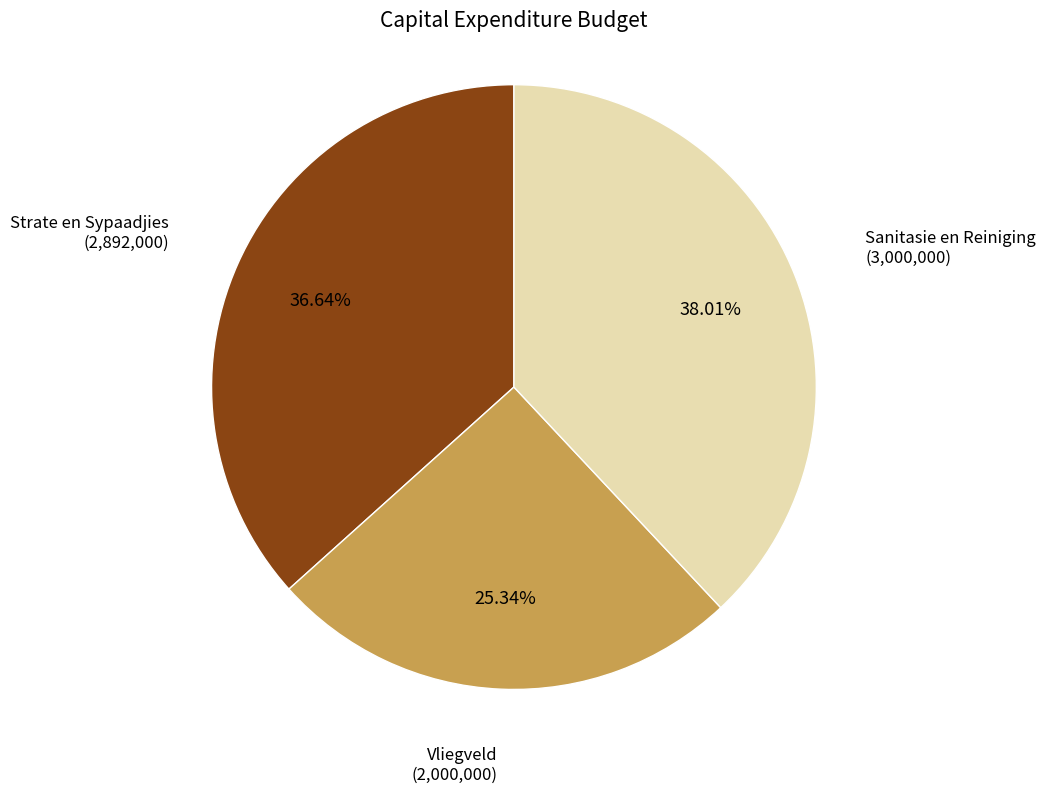

Is the sum of Strate en Sypaadjies and Vliegveld greater than half?

Yes